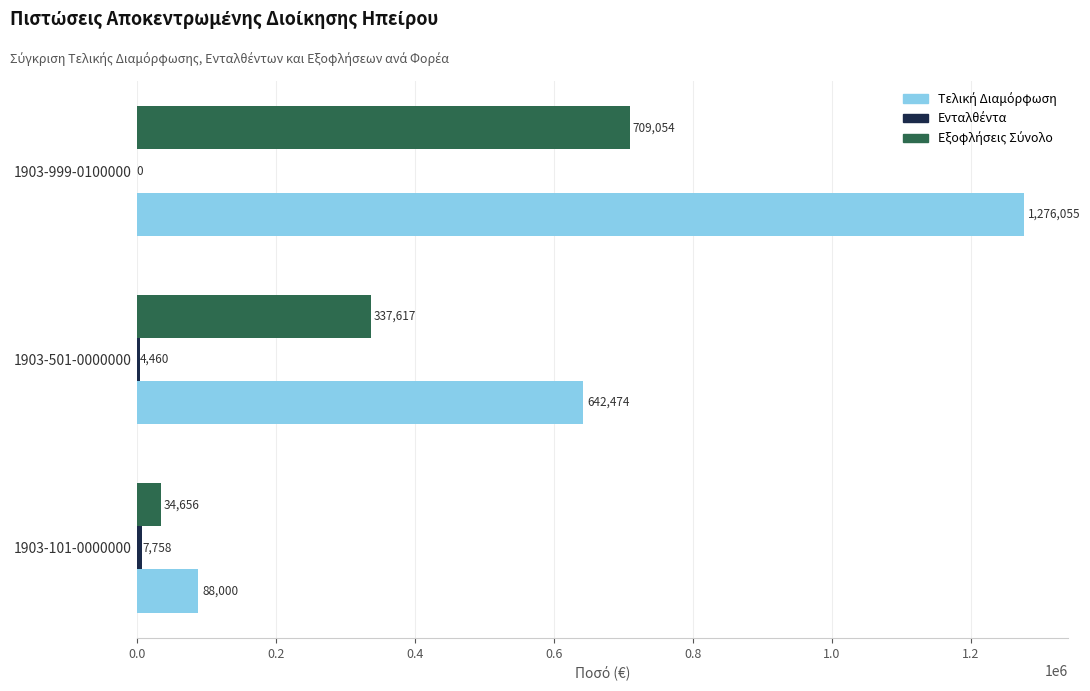

What is the maximum value shown in the chart?

1276055.0